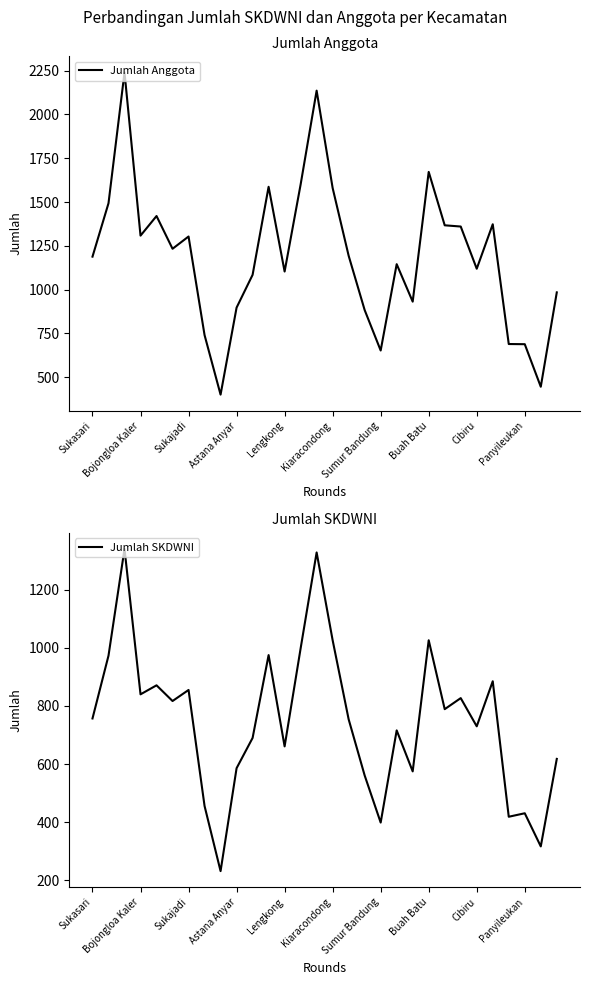

How many data points in Jumlah Anggota are above 1193?

14